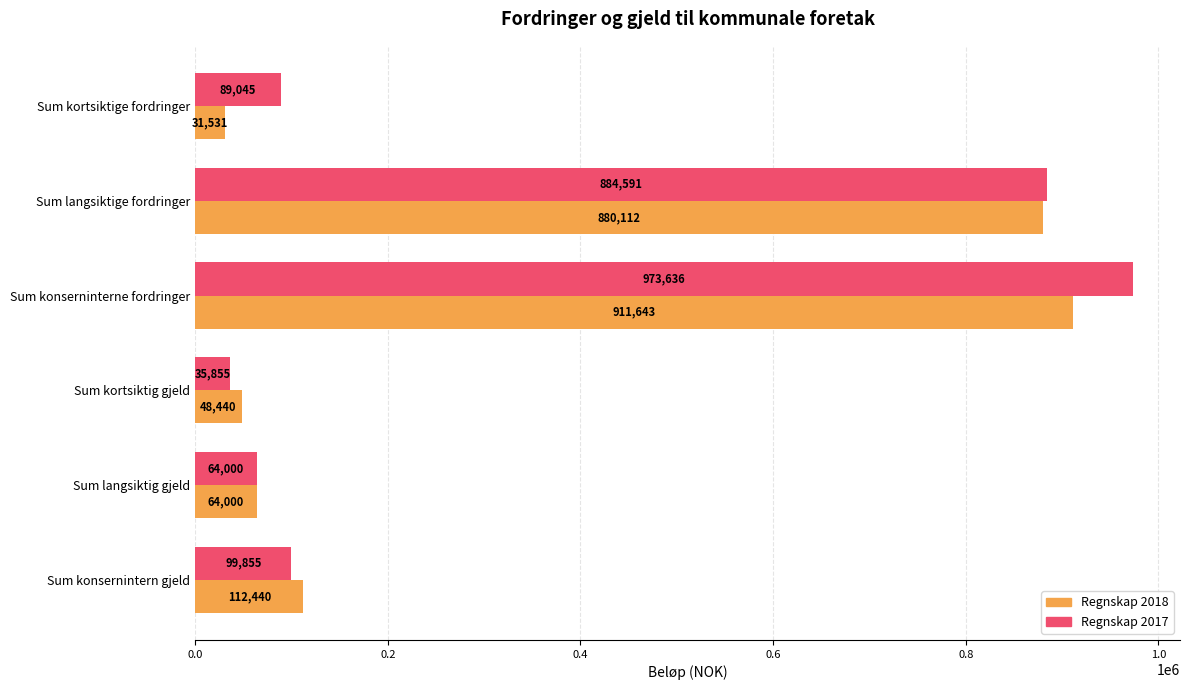

Which category has the lowest value in the Regnskap 2017 series?

Sum kortsiktig gjeld